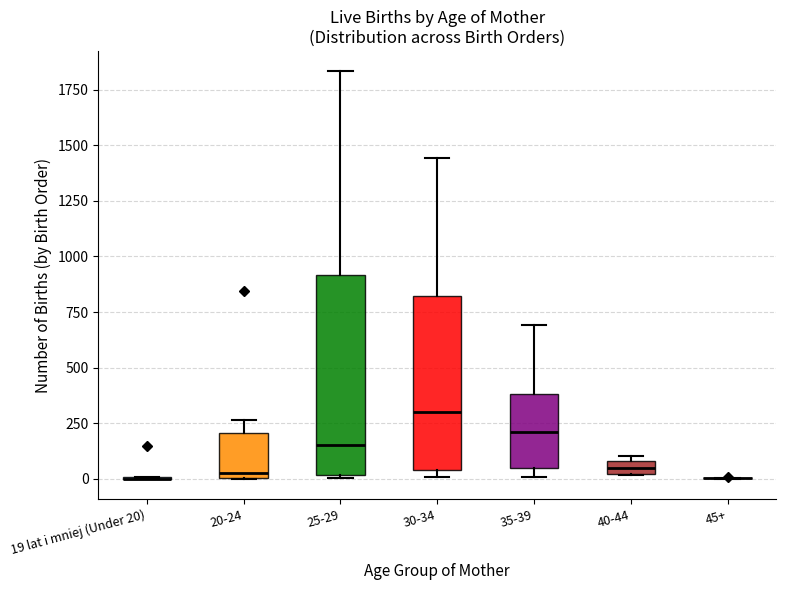

Which box is the tallest, from its lower edge to its upper edge?

25-29